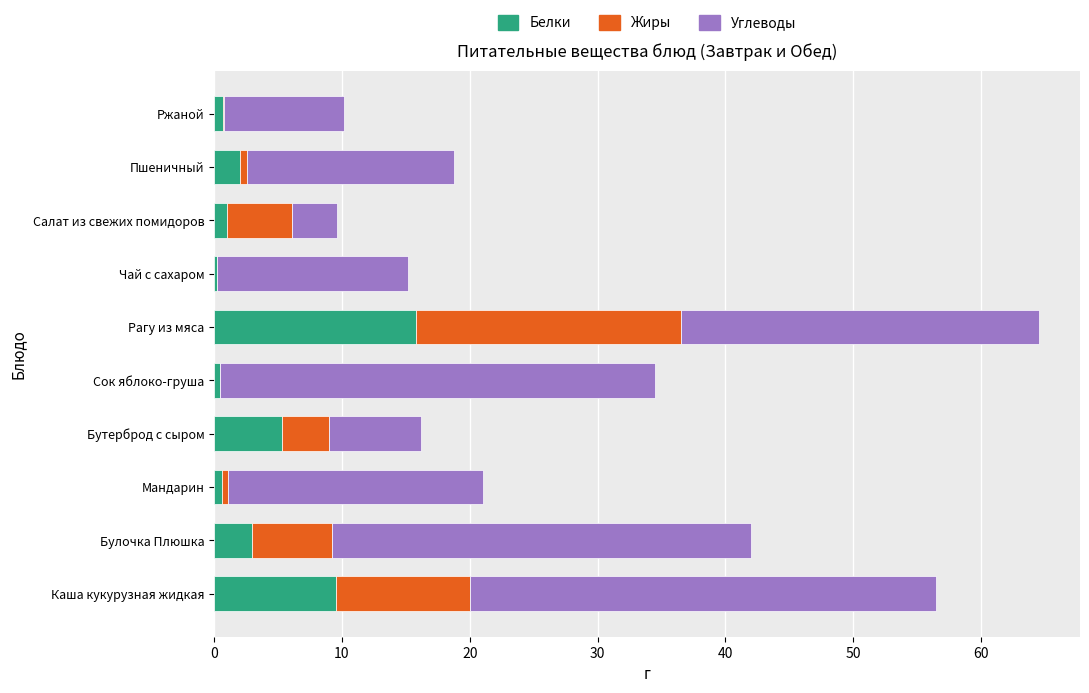

Count the number of categories in the chart.

10